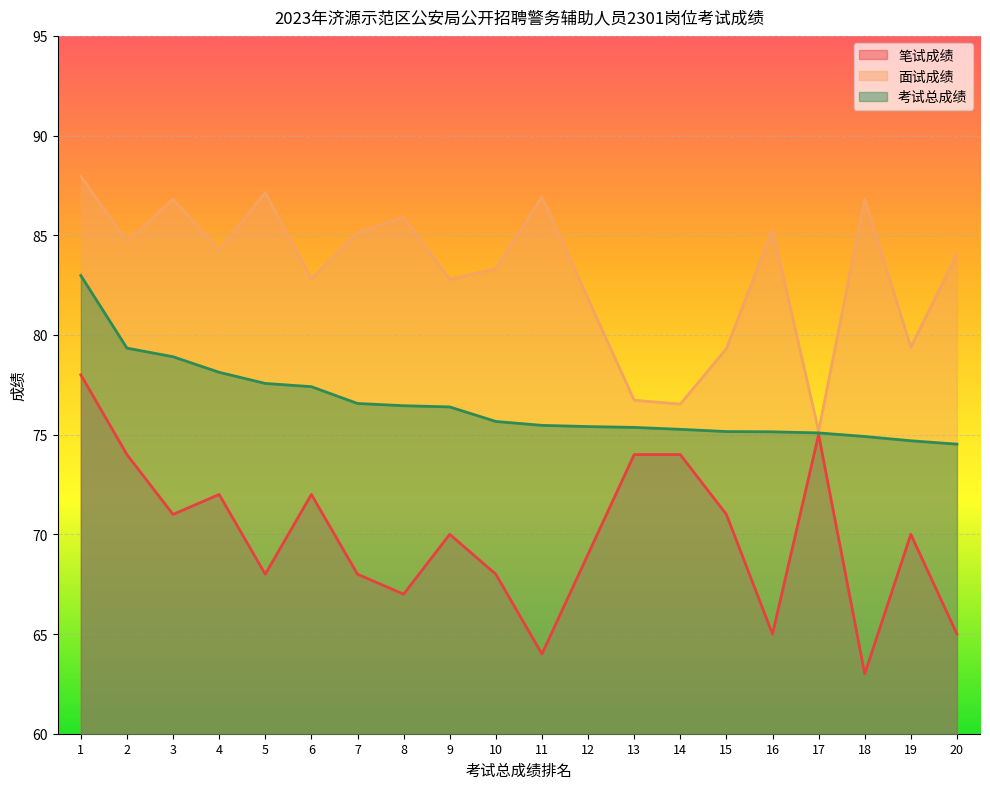

What is the total value across all series at 3?

236.7